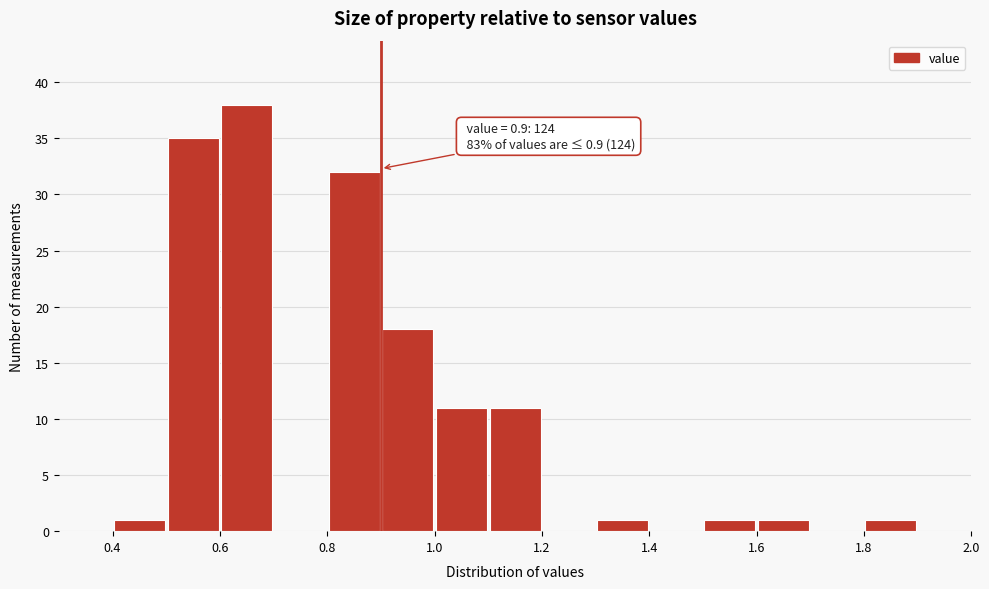

Which range on the x-axis has the tallest bar?

0.6 to 0.7